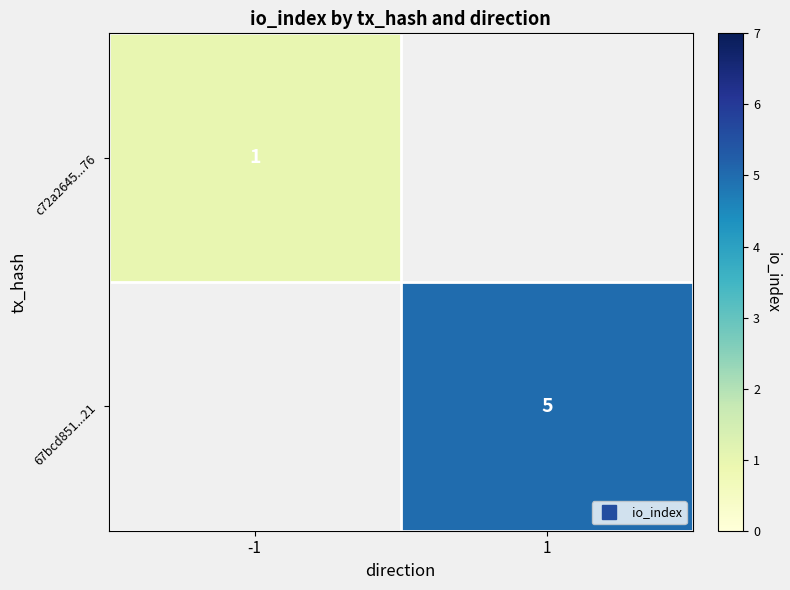

Is it true that c72a2645...76 equals 1.0 at -1?

True